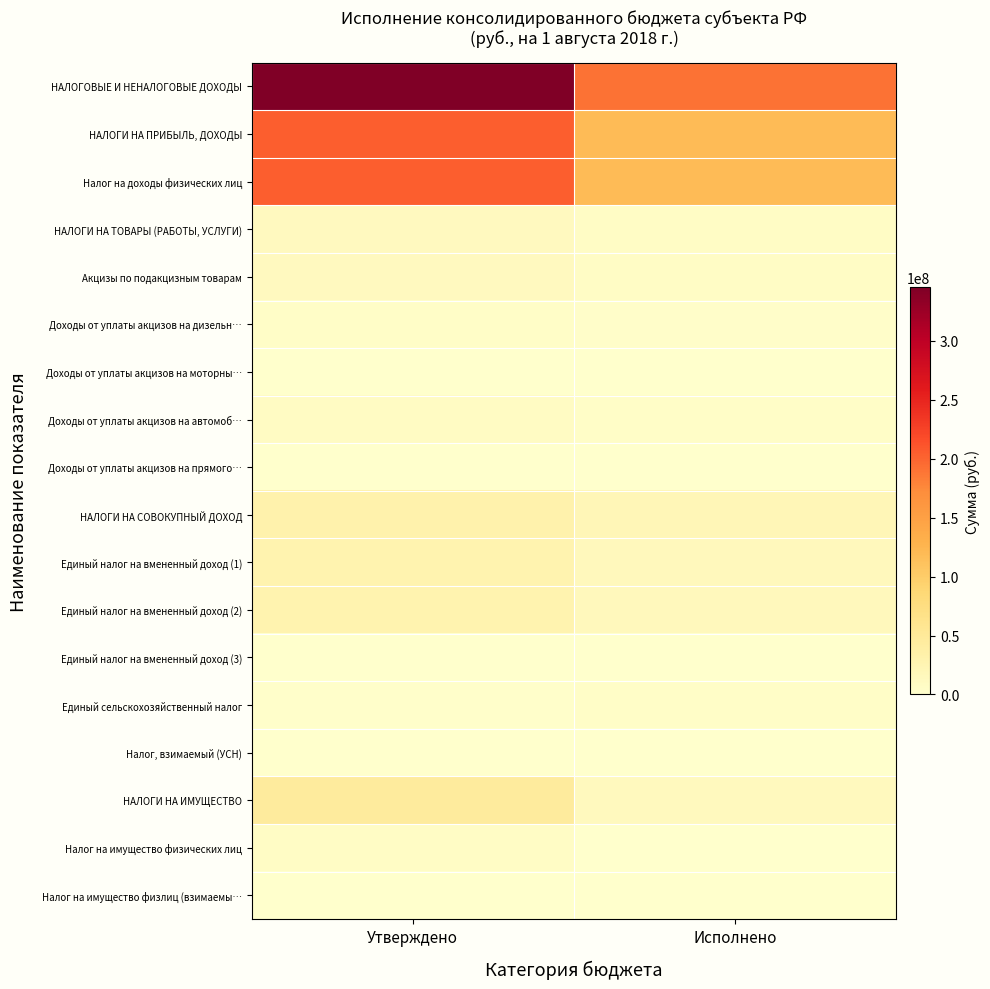

How many data points does each series have?

2